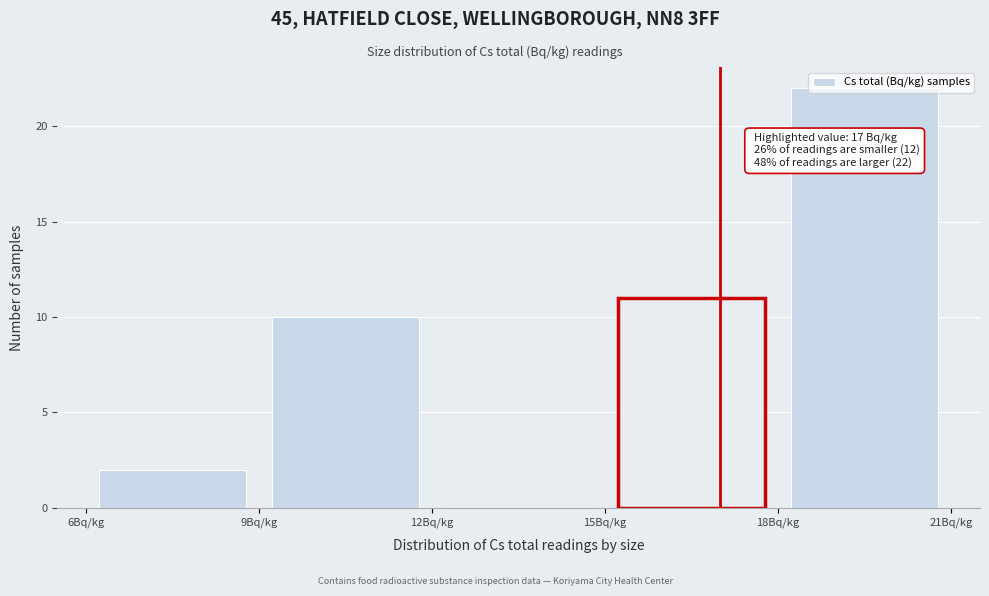

Over which range of the x-axis is the bar tallest?

18 to 21